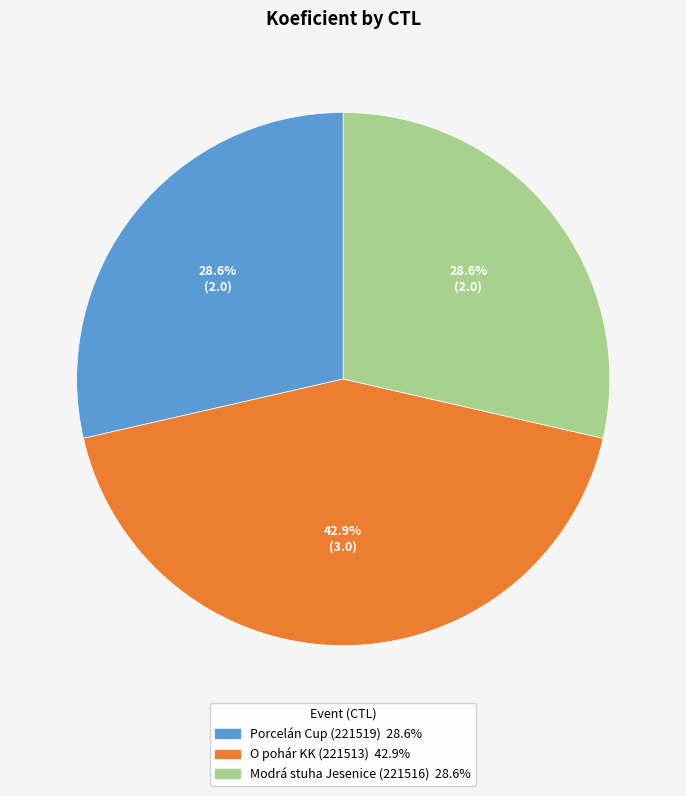

Does any single category account for the majority?

No